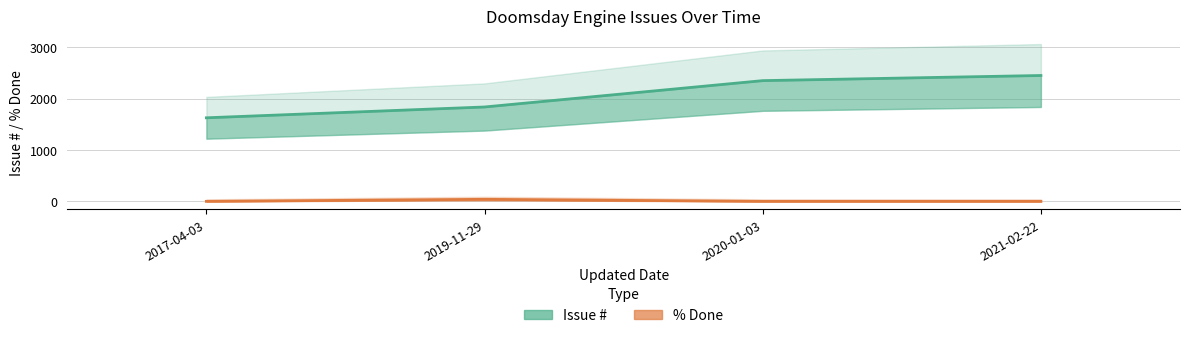

Which series has the largest total across all categories?

Issue #